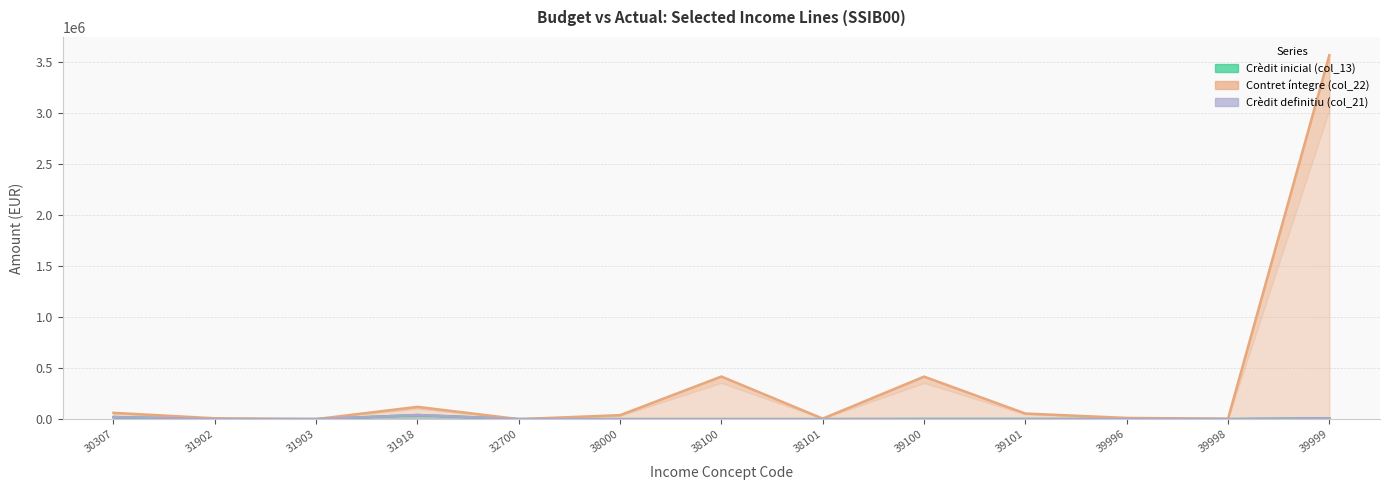

At how many categories does at least one series exceed 2949573?

1